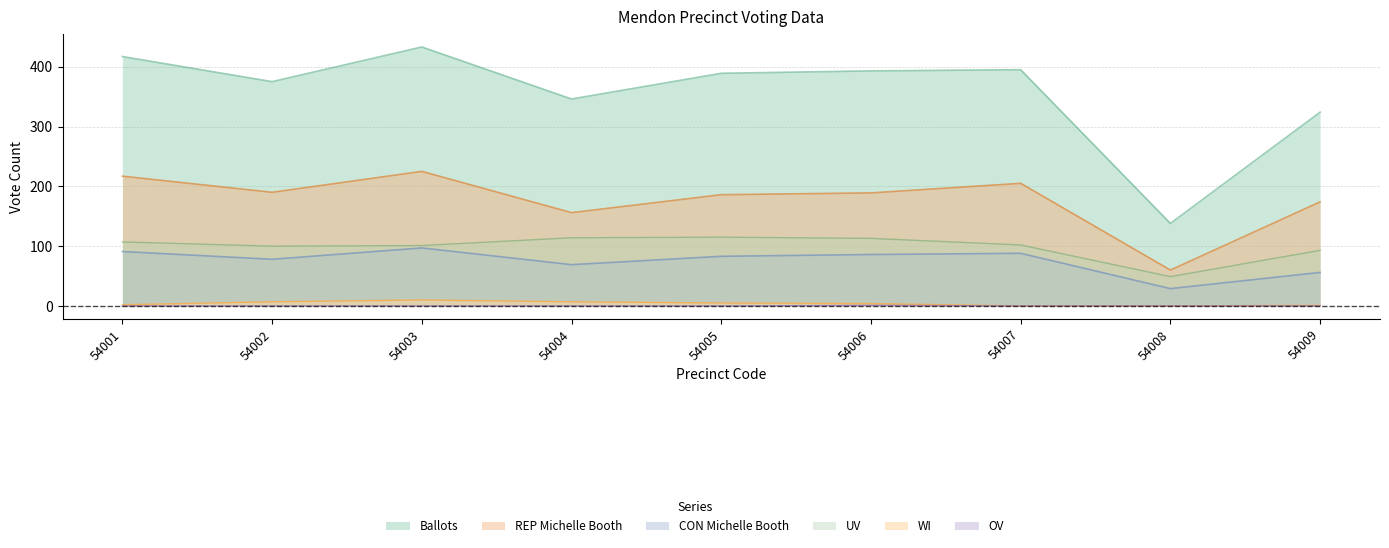

What is the sum of the UV values at 54008 and 54005?

164